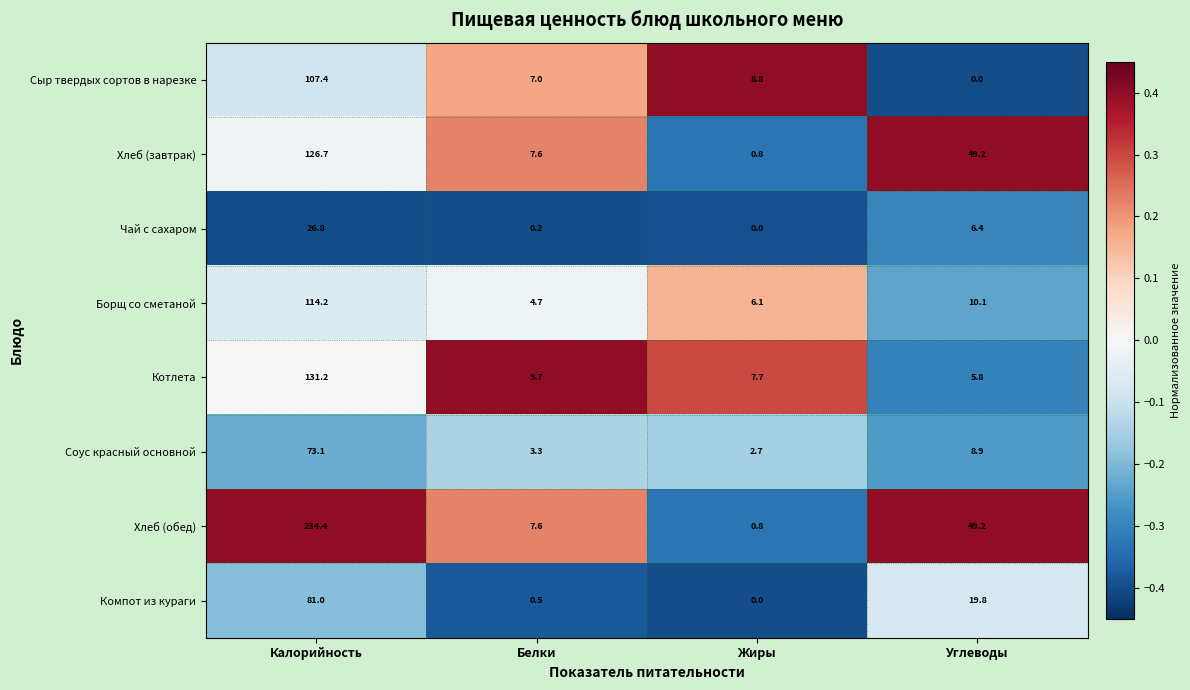

How many categories are shown in the chart?

4